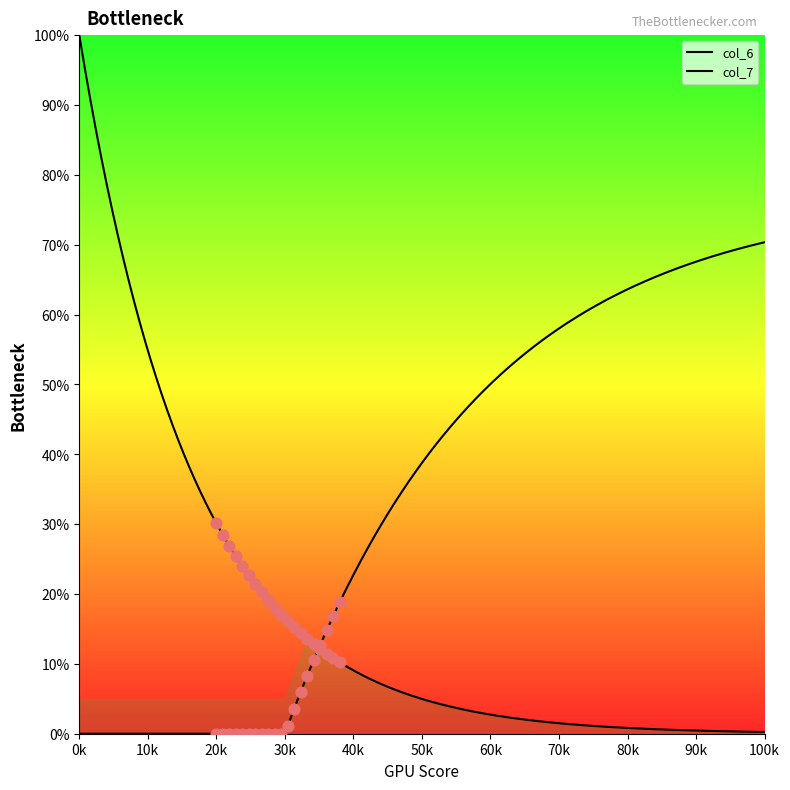

What is the change in value from 11 to 17?

-4.9